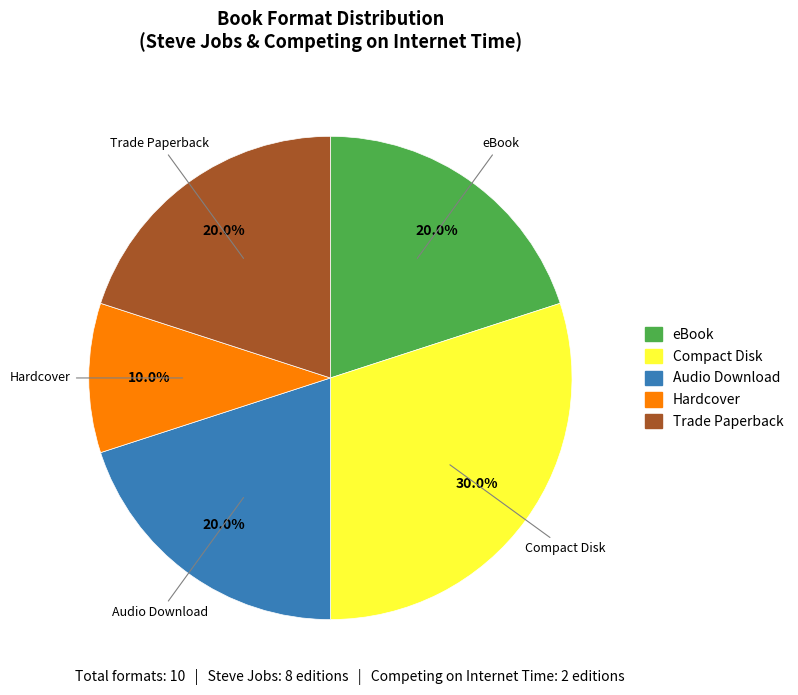

Does any single category account for the majority?

No